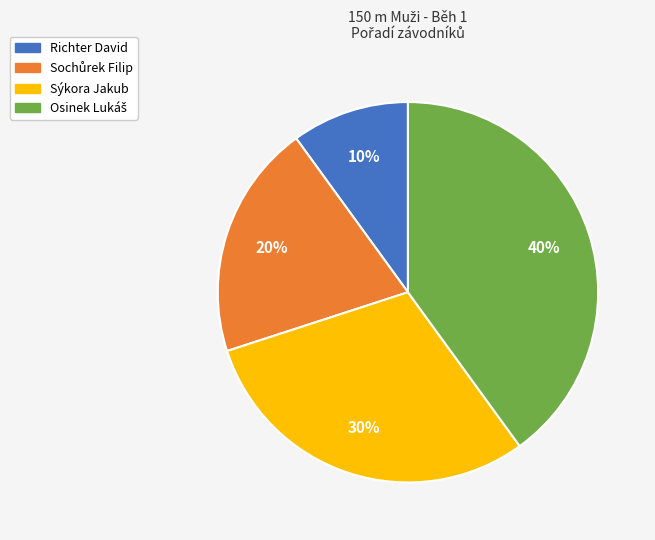

Which has a higher value, Sýkora Jakub or Richter David?

Sýkora Jakub